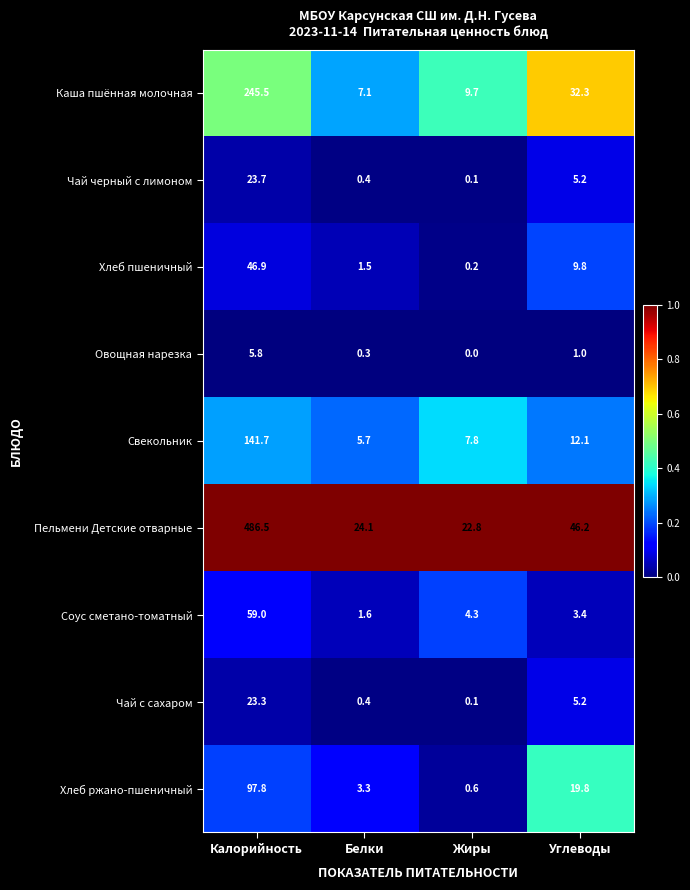

What is the difference between the second highest and second lowest values in the Овощная нарезка series?

0.7